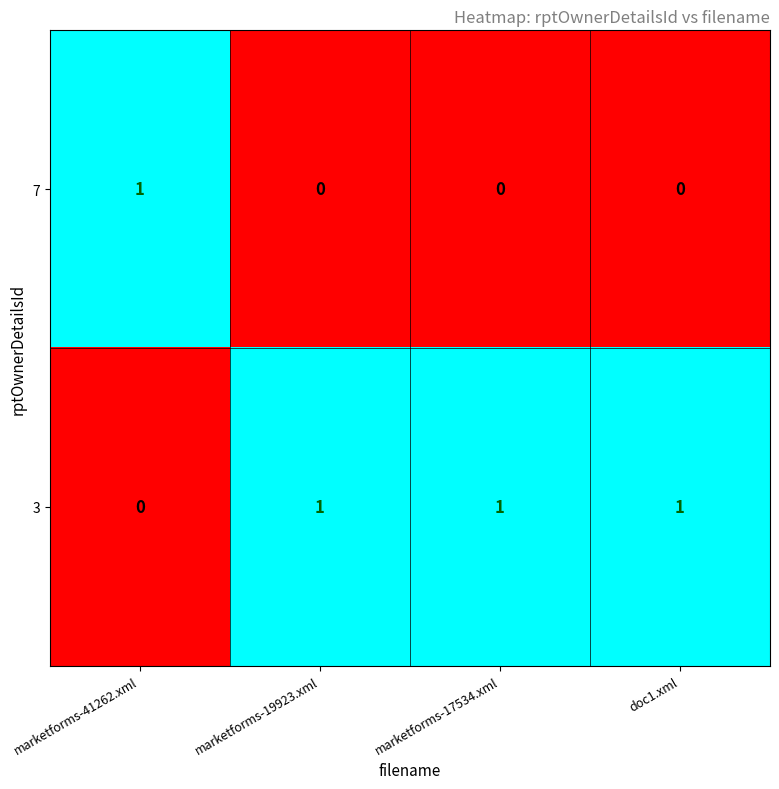

Count the number of categories in the chart.

4